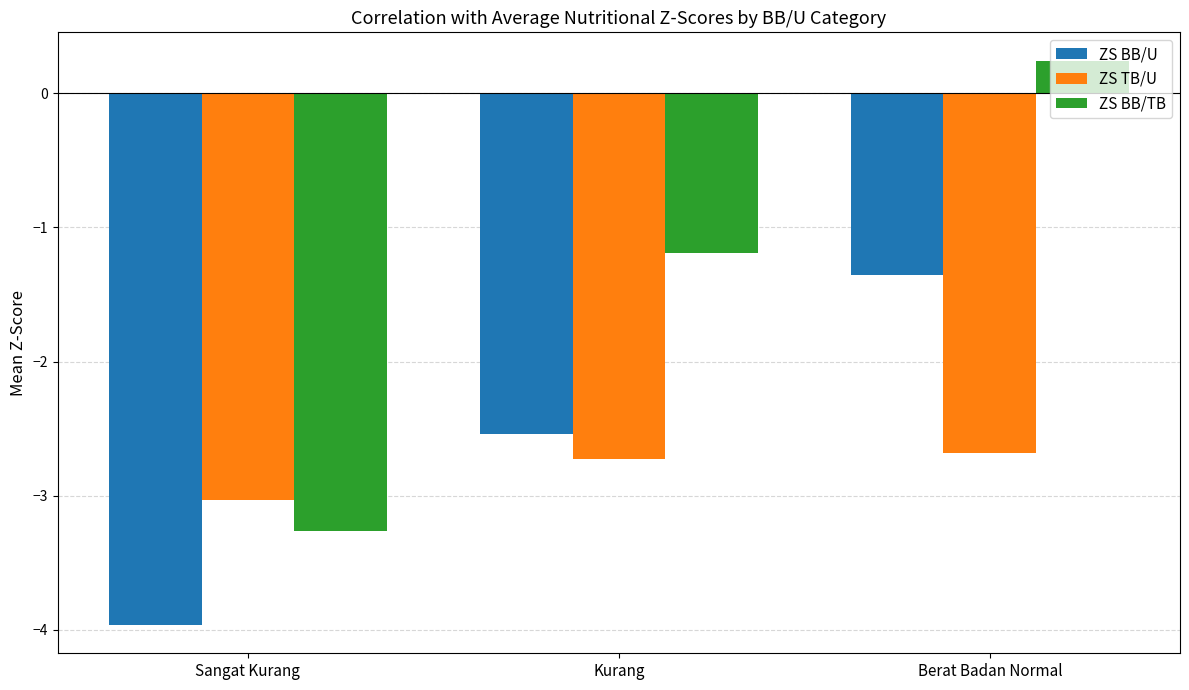

How many distinct data groups are displayed?

3